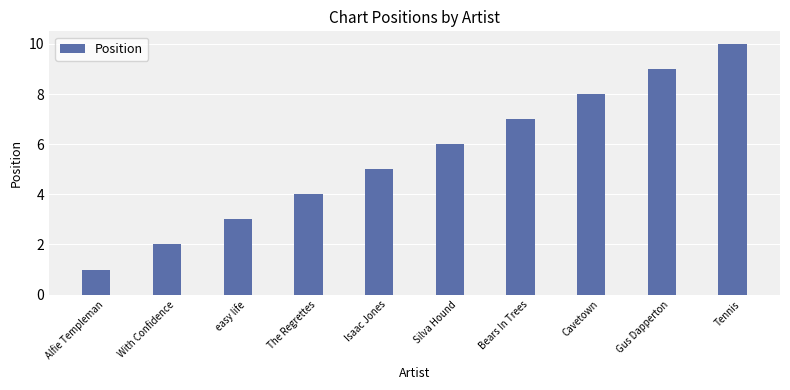

Are the bars horizontal?

No